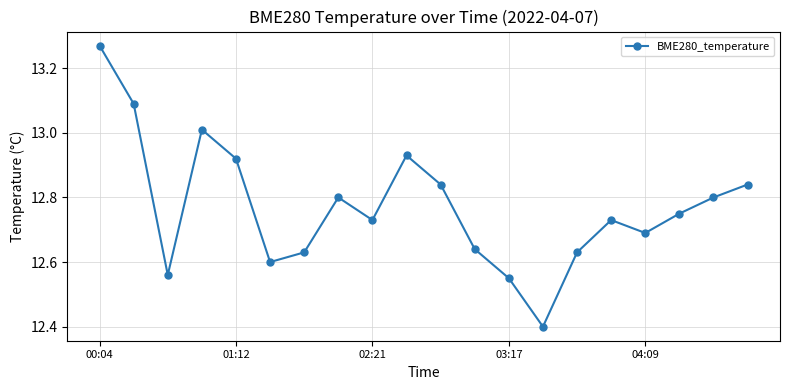

True or false: the data has more than 0 interior local peaks.

True